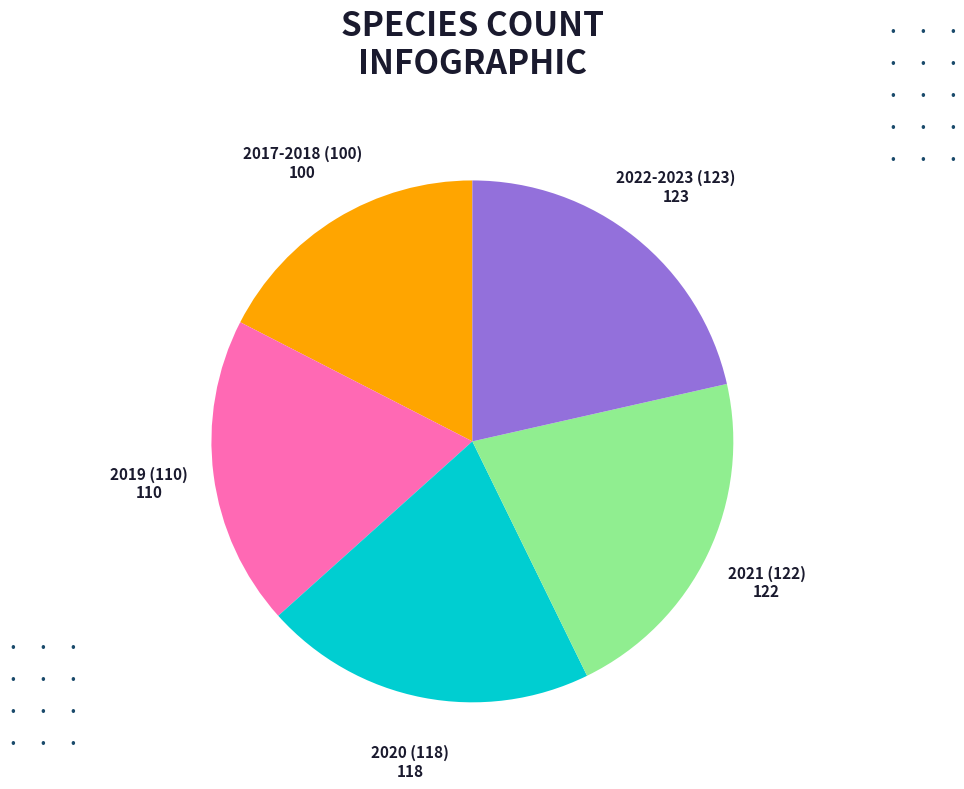

Is it true that 2021 (122) is 12% of the pie?

False